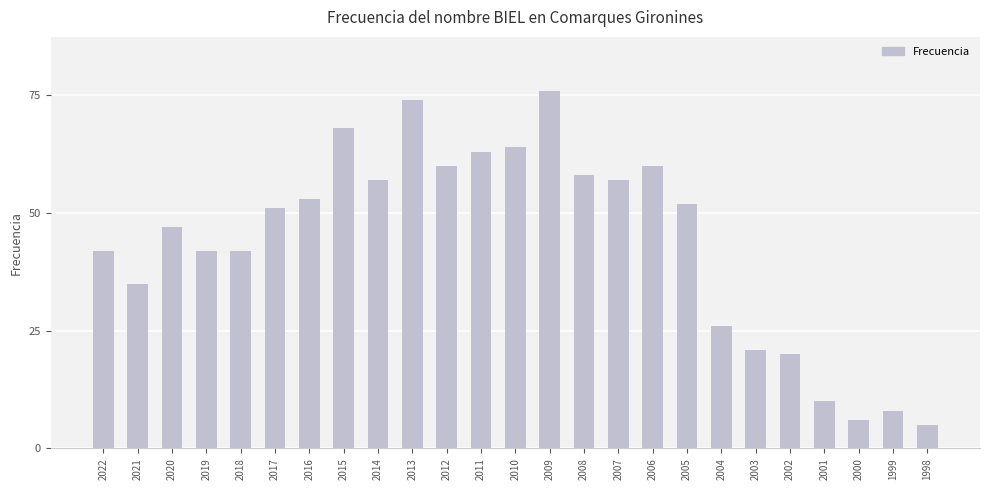

Count the number of data series in this chart.

1